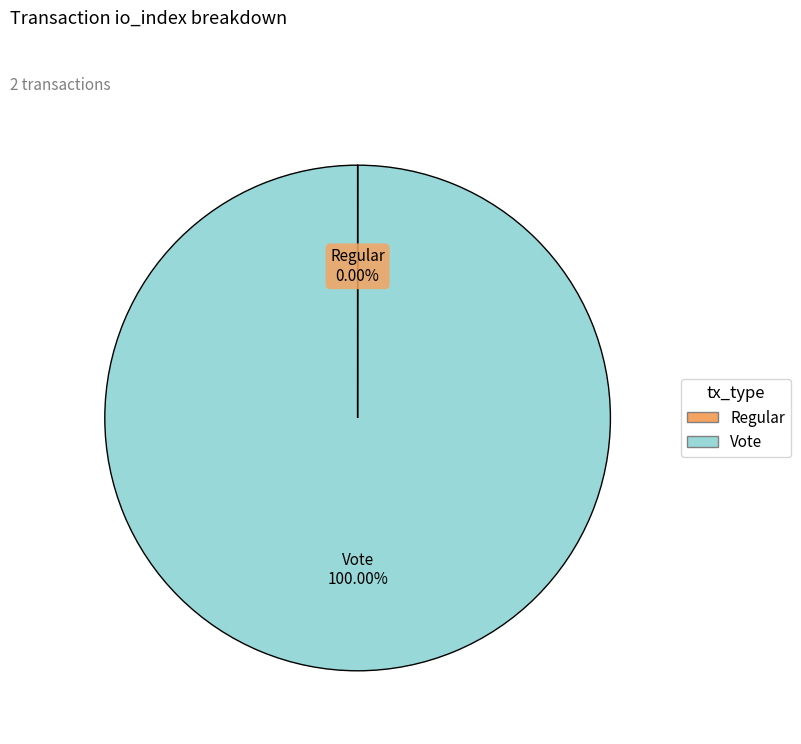

Does any single category account for the majority?

Yes